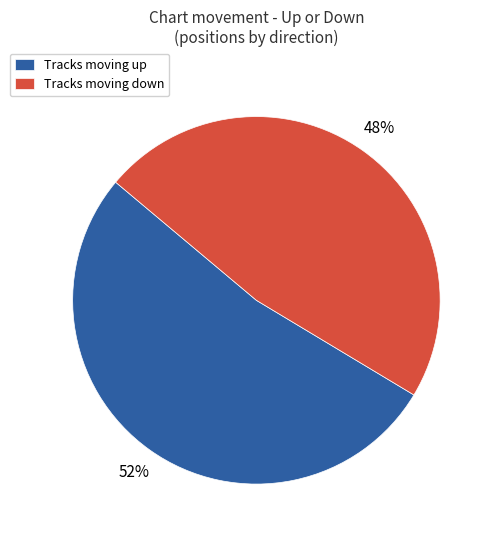

Is the sum of Tracks moving up and Tracks moving down greater than half?

Yes